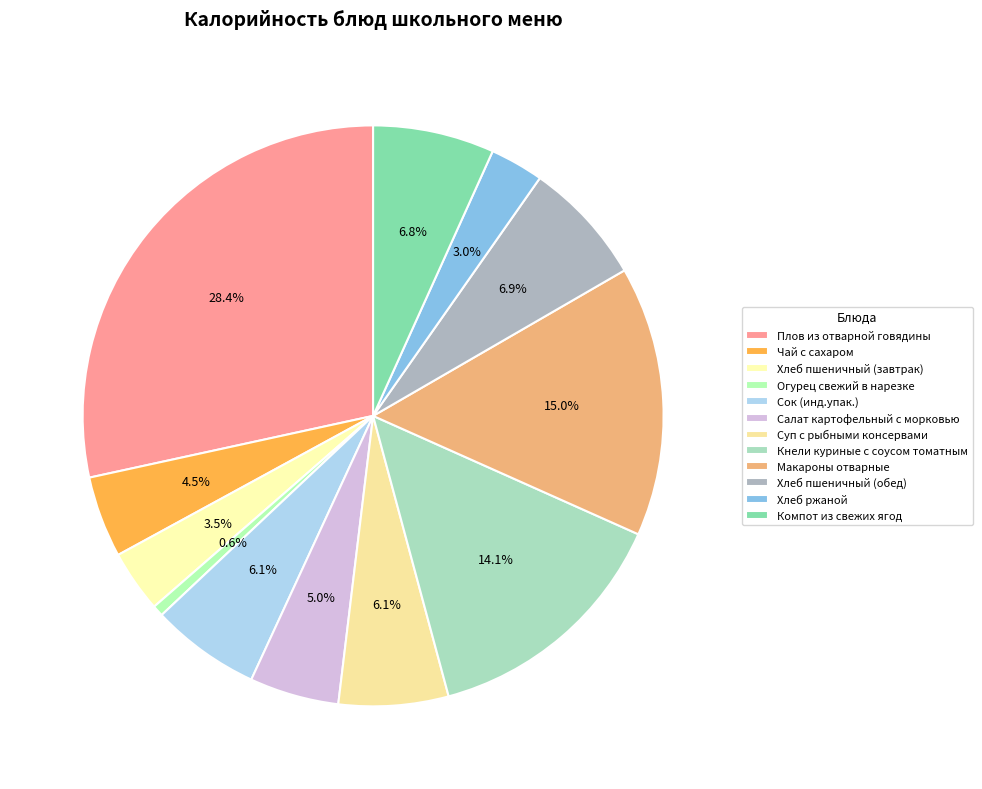

Does Макароны отварные account for over 50% of the chart?

No